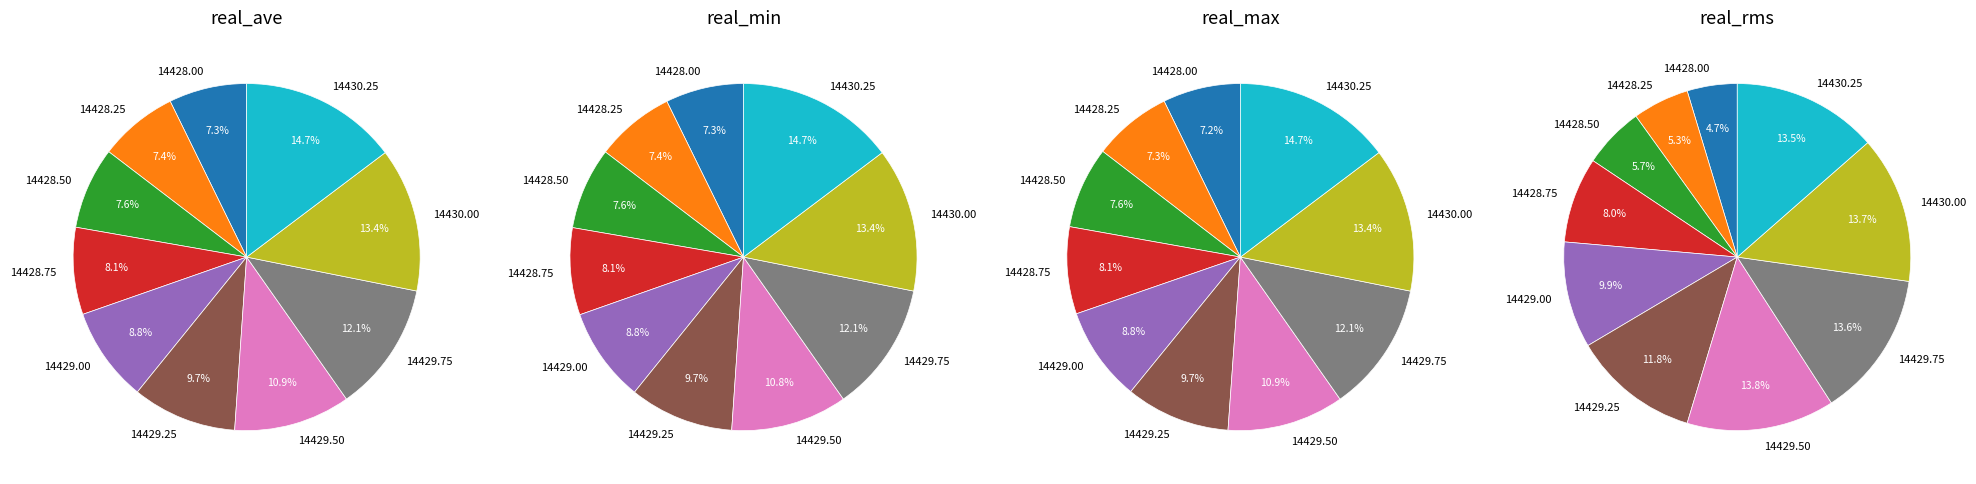

Is it true that 14430.0 is 21% of the pie?

False